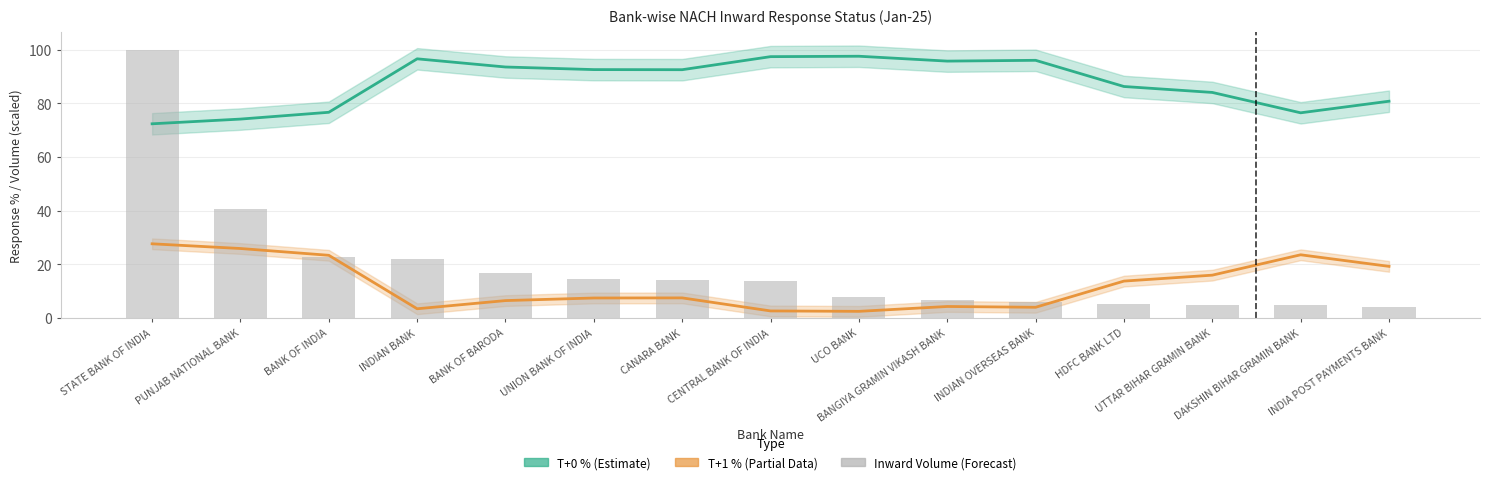

Which has a higher value, INDIAN BANK or UTTAR BIHAR GRAMIN BANK?

INDIAN BANK